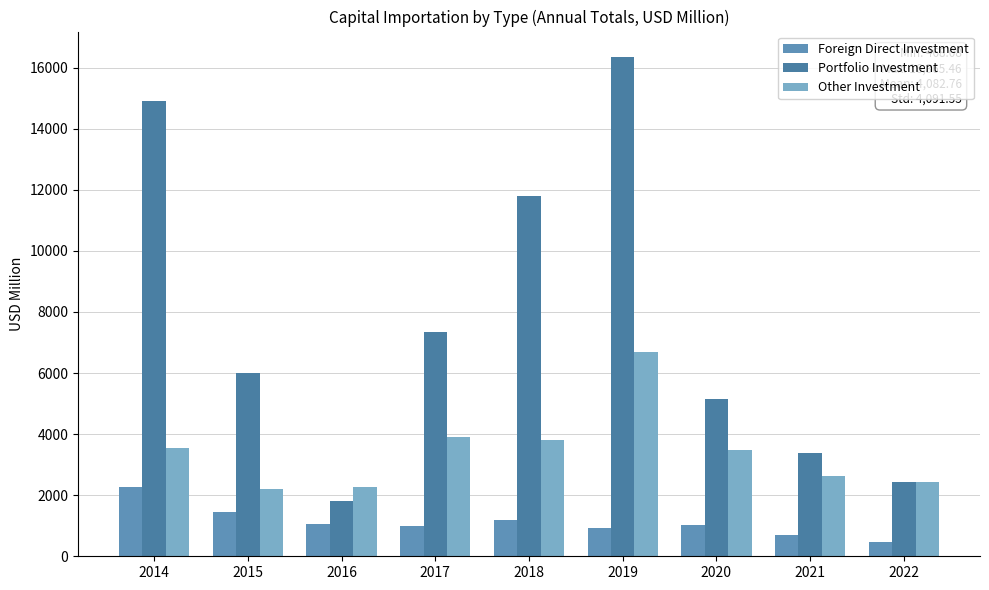

What is the maximum value shown in the chart?

16365.5